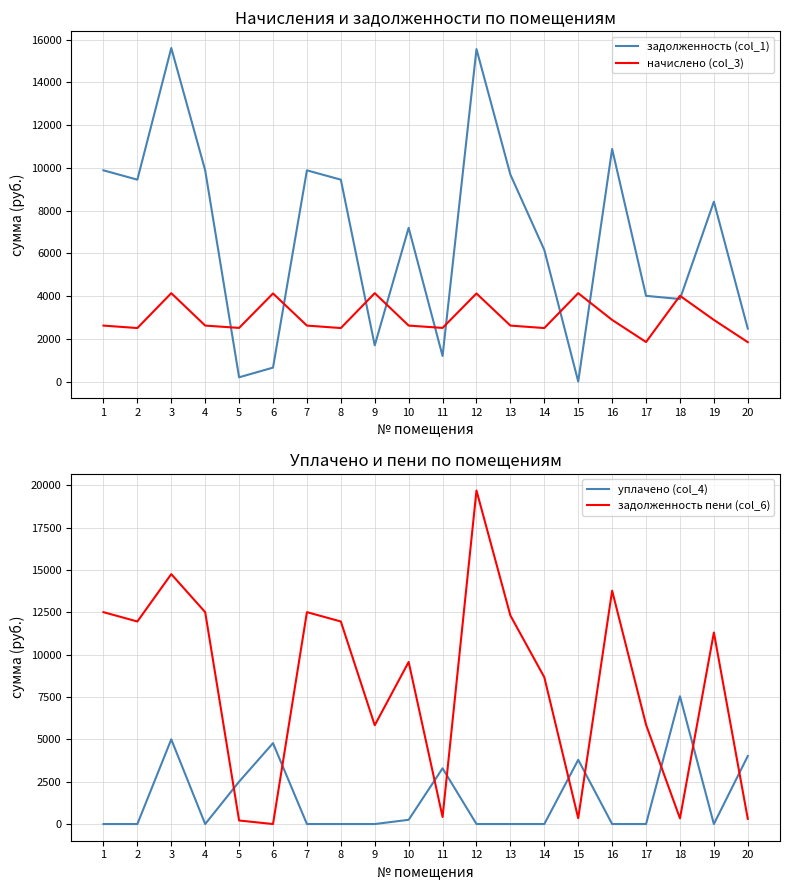

The задолженность пени (col_6) series shows 12506.4 at 7. True or false?

True